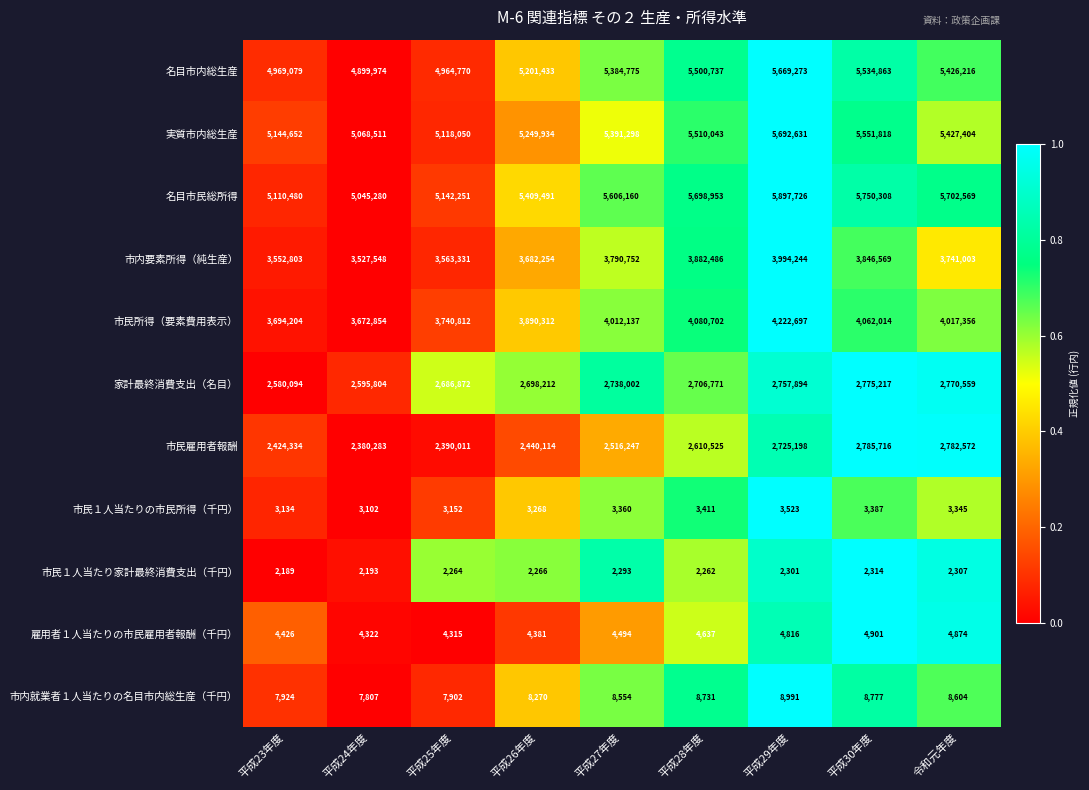

The value of 名目市内総生産 at 令和元年度 is 5426216. True or false?

True